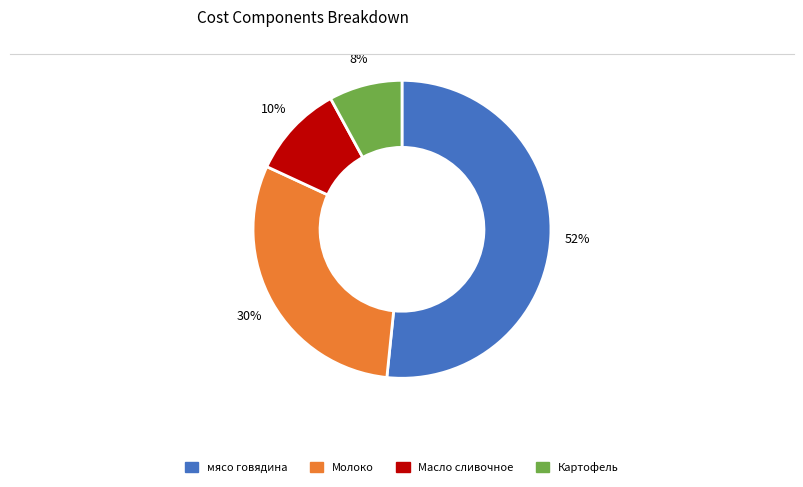

To the nearest percent, what is the average slice percentage?

25%